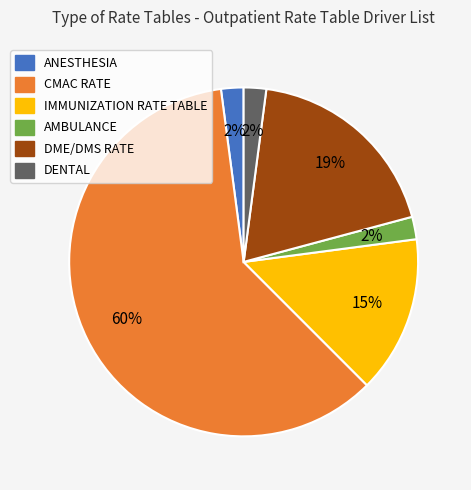

Does any single category account for the majority?

Yes